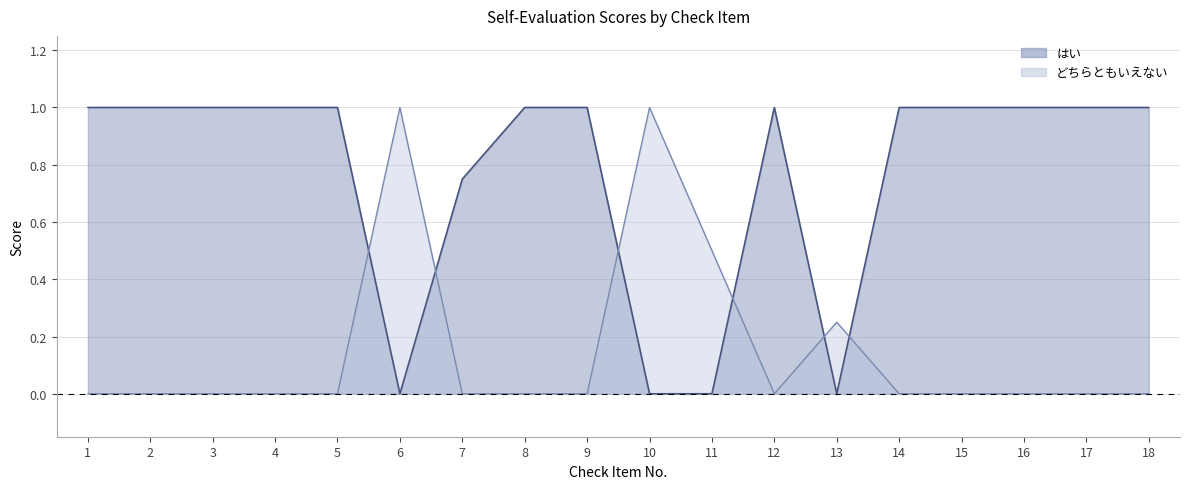

At which label is はい closest to 0?

6